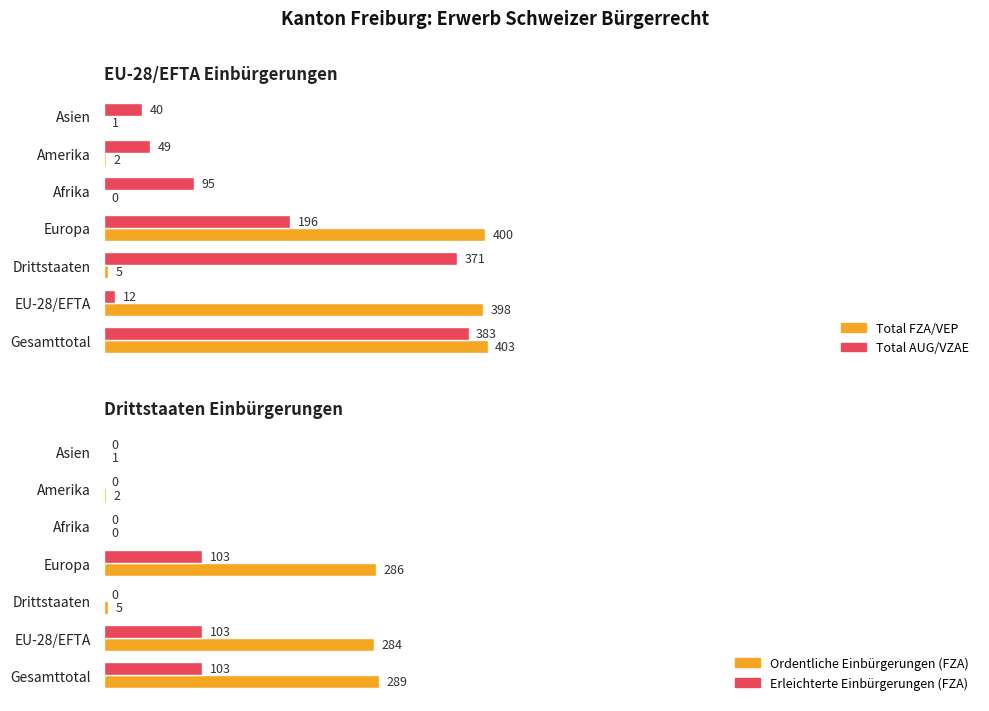

The value of Ordentliche Einbürgerungen (FZA) at Asien is 2. True or false?

False